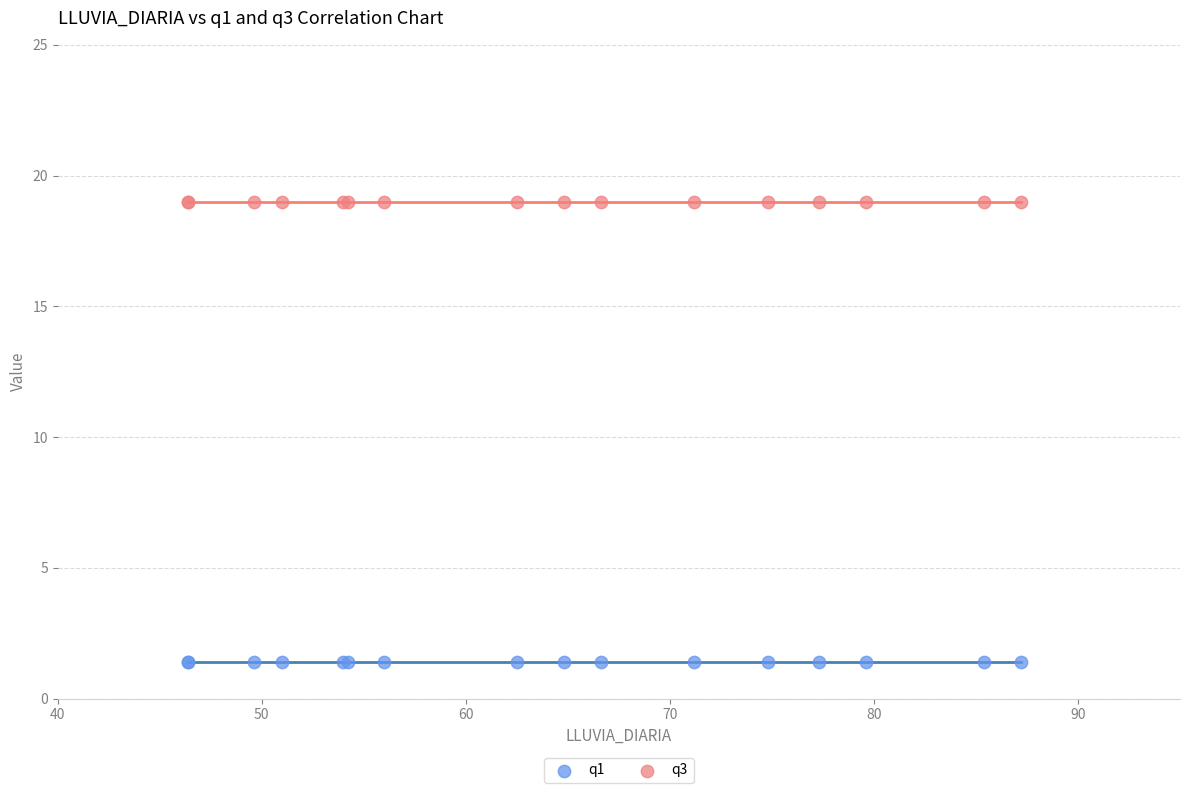

Which series contains the lowest Y value?

q1